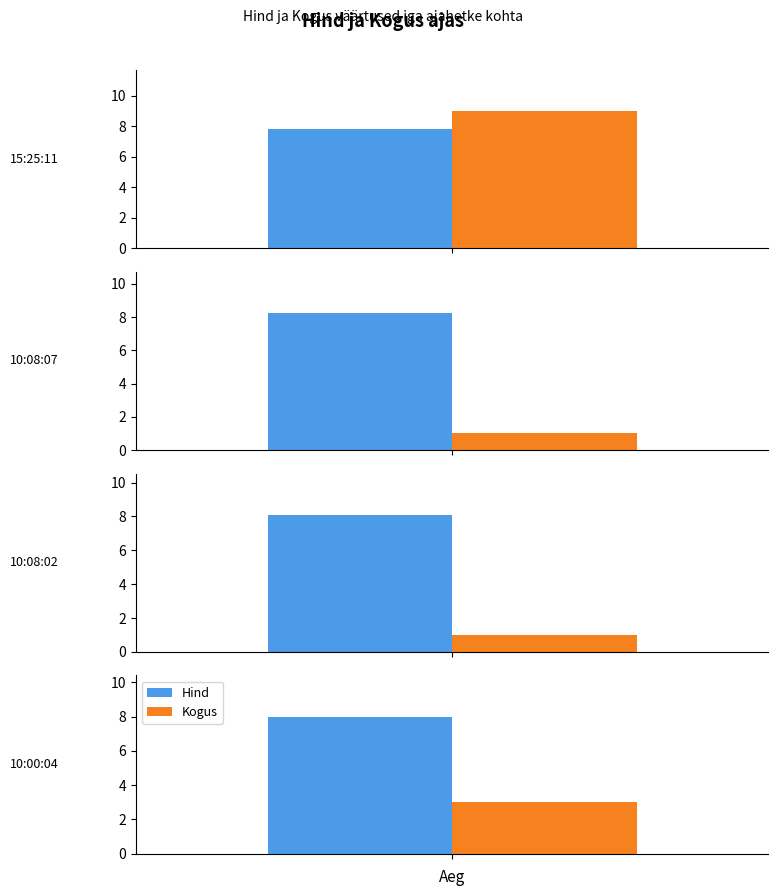

Is the value of Hind at 10:08:02 greater than the value of Kogus at 10:08:02?

Yes